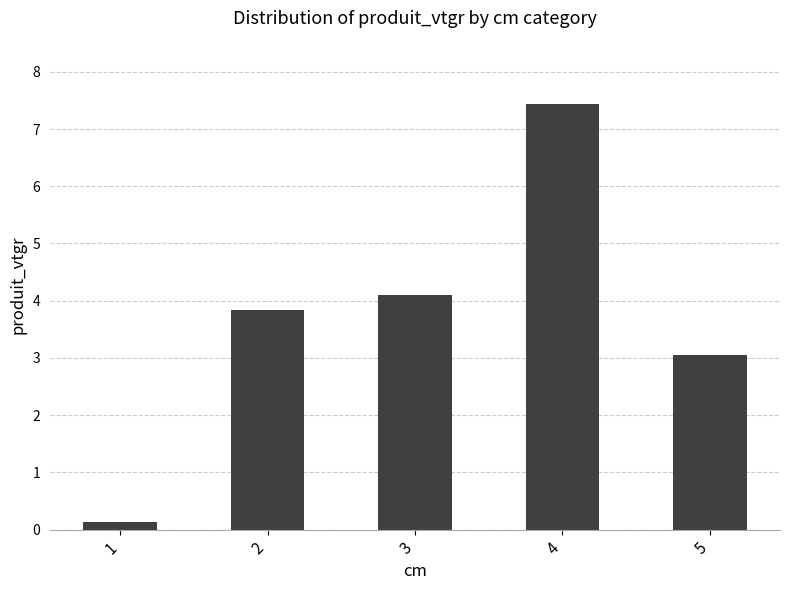

What is the change in value from 1 to 3?

+4.0